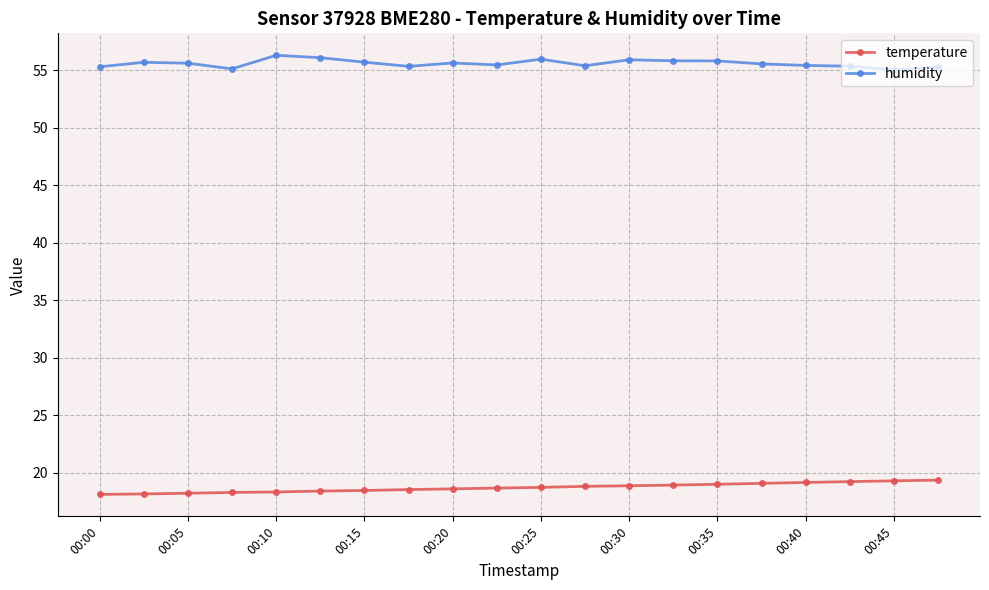

Rank the series by their average value, from lowest to highest.

temperature, humidity